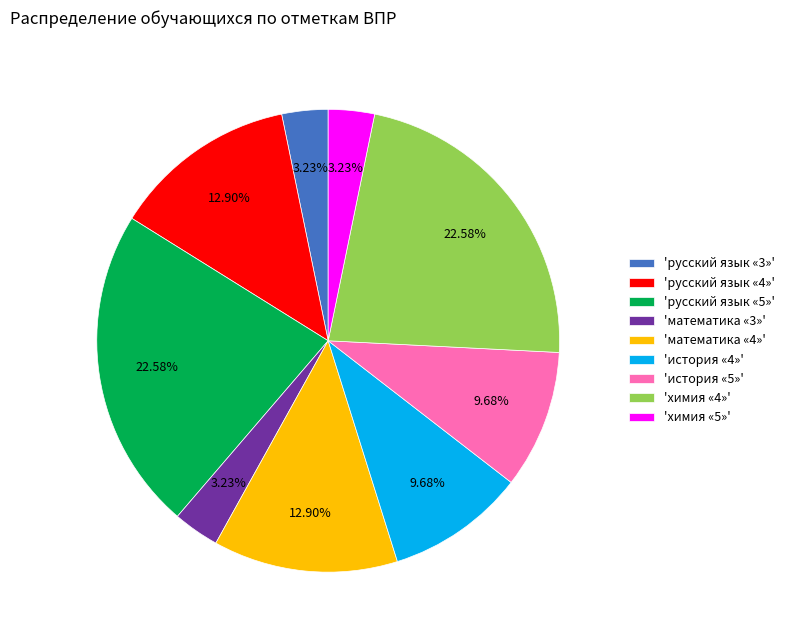

Do 'русский язык «4»' and 'история «4»' together represent more than half of the pie?

No